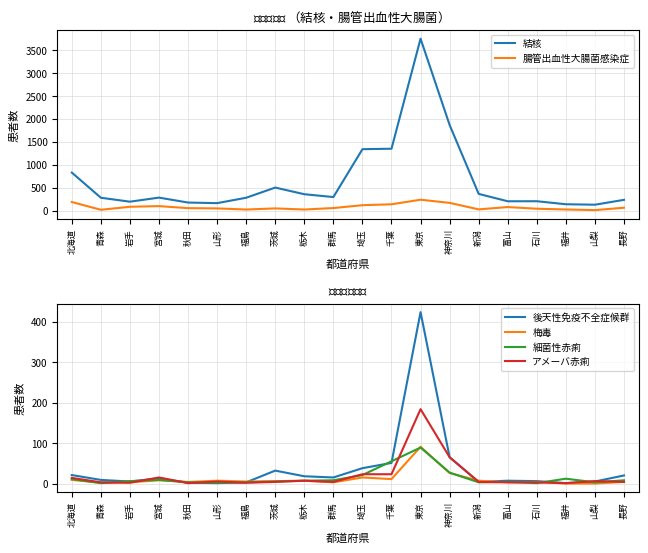

What is the value of the 結核 point at the 2nd from the left?

281